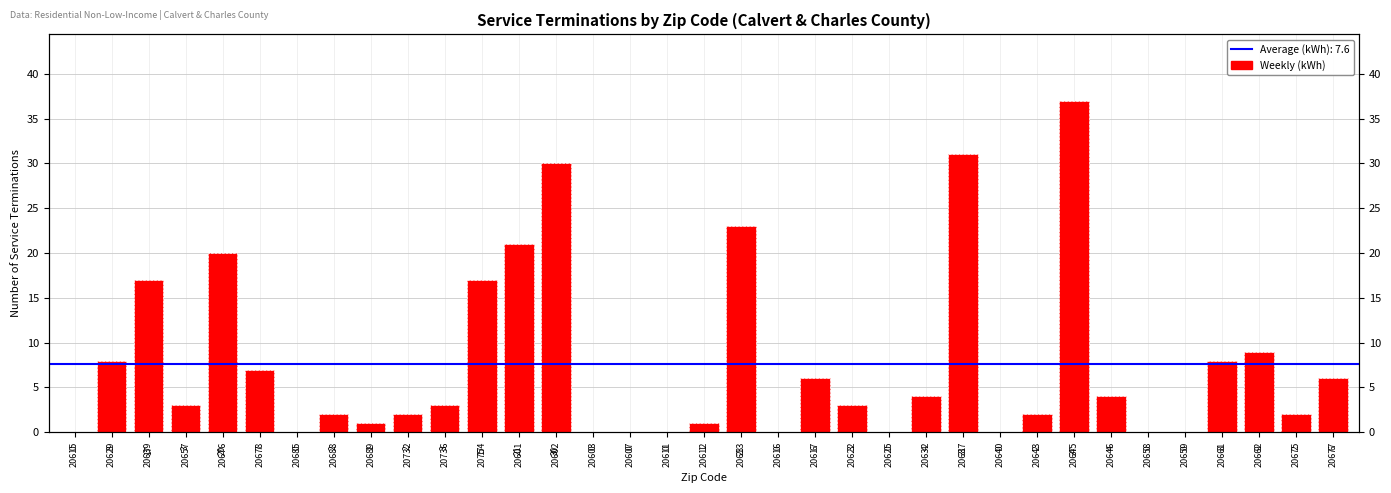

Where does the data first go above 3?

20629